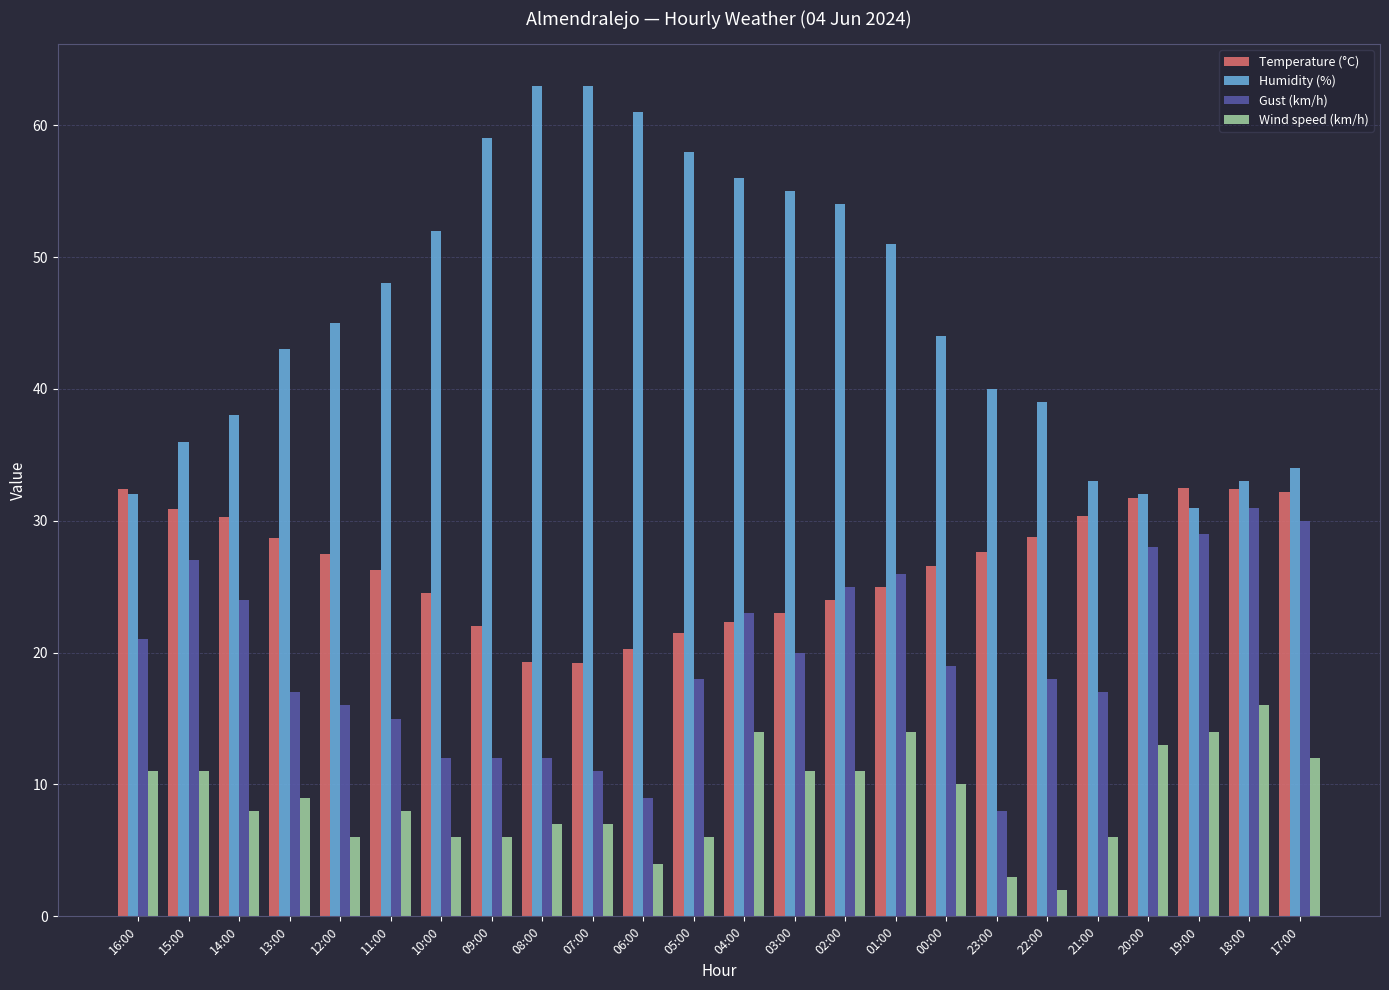

The Humidity (%) series shows 32.0 at 20:00. True or false?

True